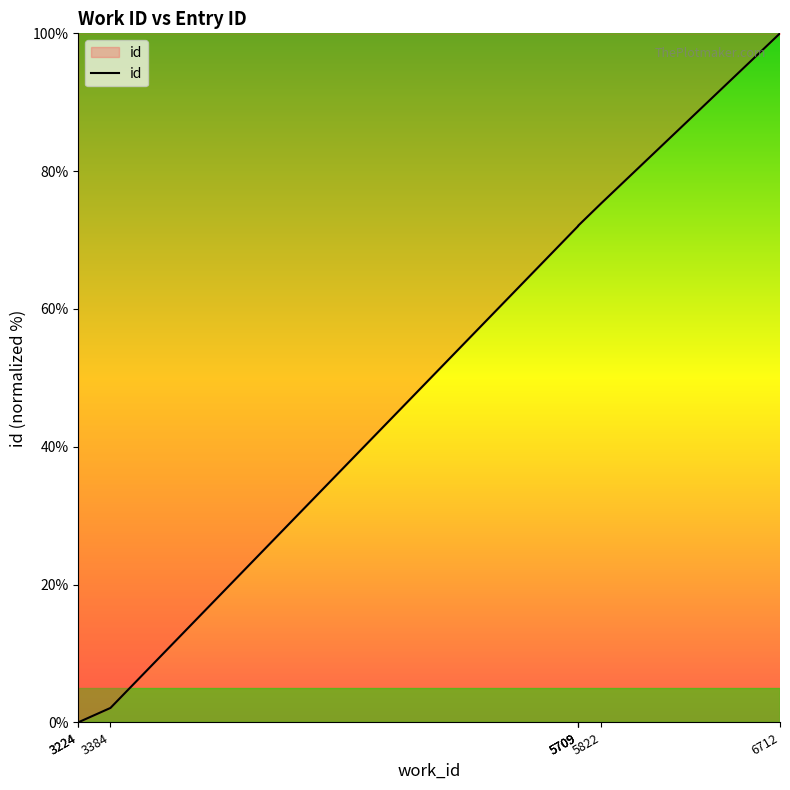

At which label is the value closest to 50?

5709